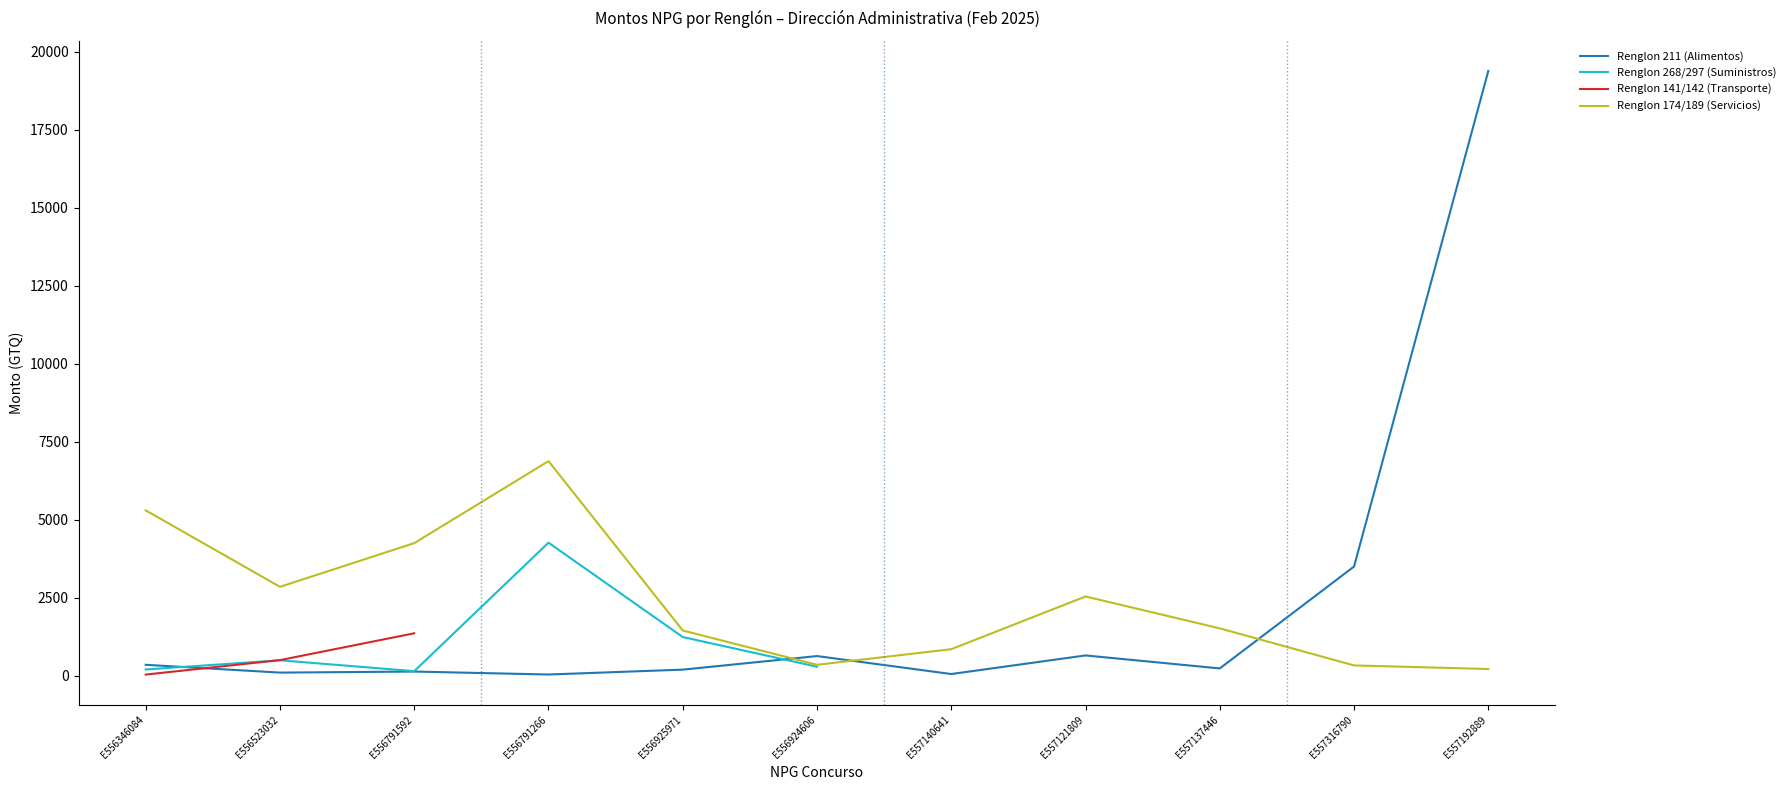

At which category does the chart reach its peak across all series?

E557192889